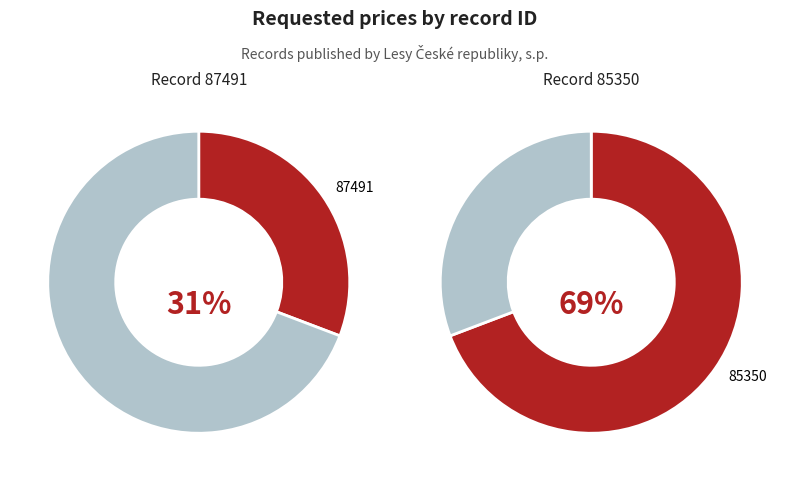

Is there any slice that represents more than half of the pie?

Yes